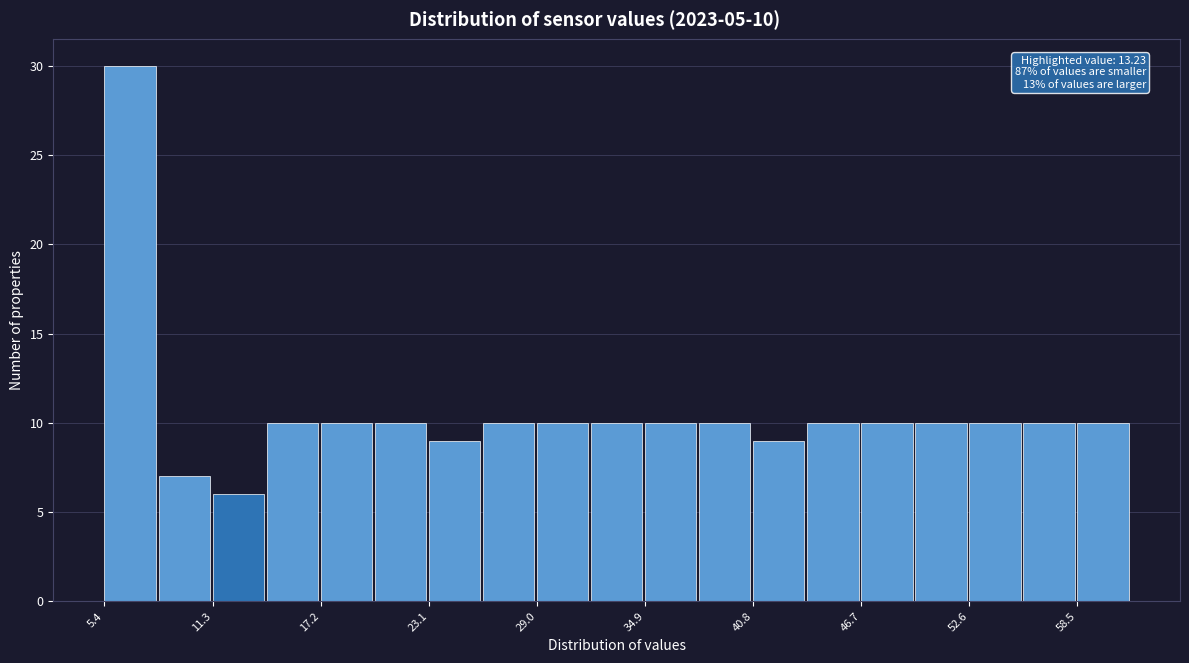

Around what value on the x-axis is the tallest bar? Give the approximate position of its centre, as read against the axis.

7